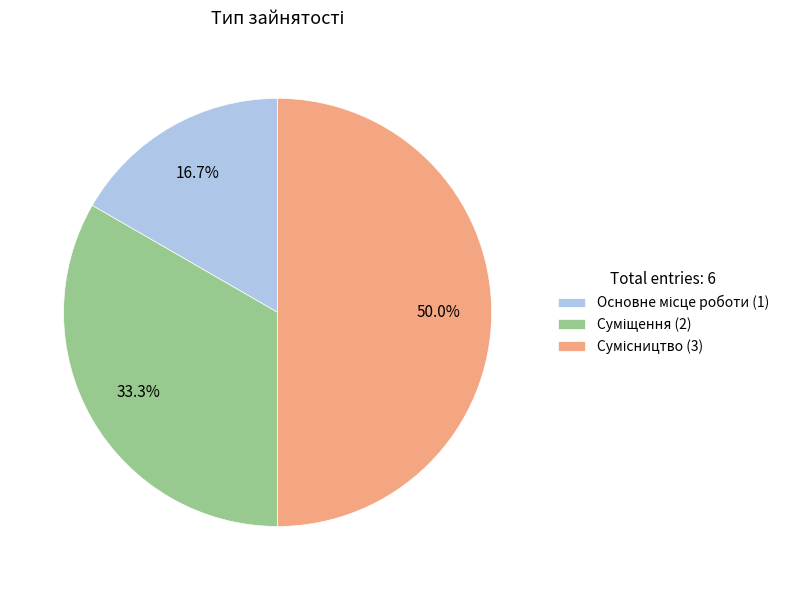

How many segments does this pie chart have?

3